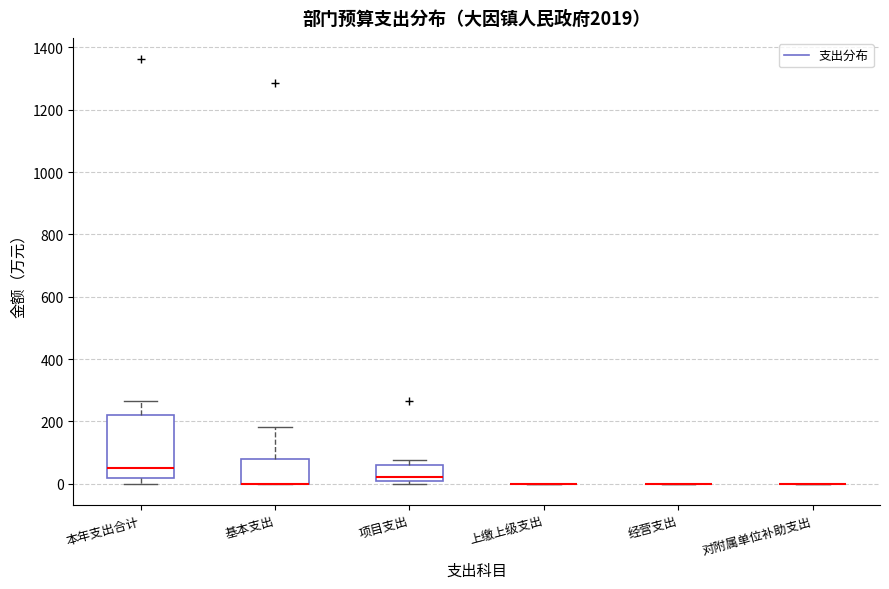

Reading left to right, transcribe this box plot: for each box, give where its median line is, the range the box spans, and where its two whiskers end, as read against the y-axis. The values are not printed on the chart, so give them approximately, as read against the axis.

本年支出合计: median 60, box 20 to 220, whiskers 0 to 260
基本支出: median 0 (drawn on the box's lower edge), box 0 to 80, whiskers 0 to 180
项目支出: median 20 (just above the box's lower edge), box 20 to 60, whiskers 0 to 80
上缴上级支出: box collapsed to a line at 0, whiskers 0 to 0
经营支出: box collapsed to a line at 0, whiskers 0 to 0
对附属单位补助支出: box collapsed to a line at 0, whiskers 0 to 0